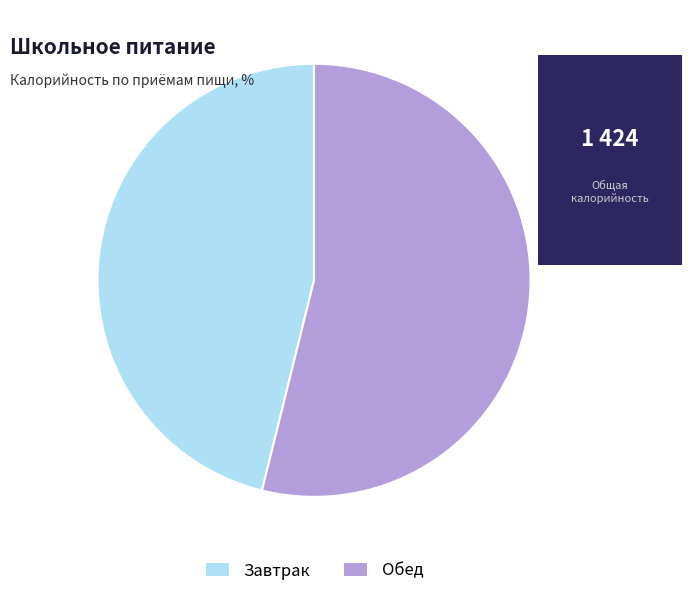

What is the majority slice?

Обед